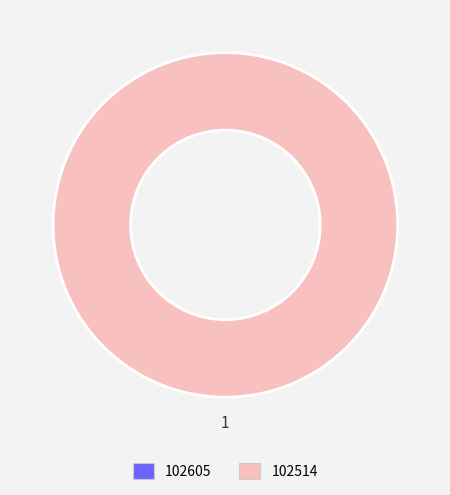

Do 102514 and 102605 together represent more than half of the pie?

Yes